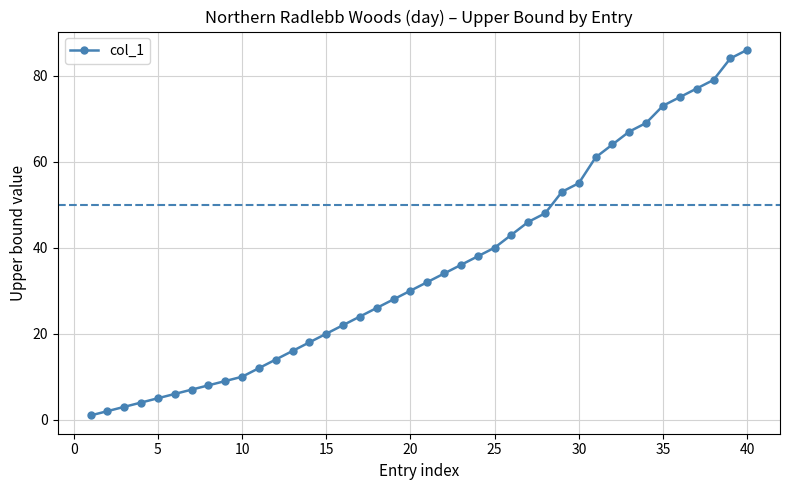

Reading right to left, extract all data points from this chart.

86	84	79	77	75	73	69	67	64	61	55	53	48	46	43	40	38	36	34	32	30	28	26	24	22	20	18	16	14	12	10	9	8	7	6	5	4	3	2	1